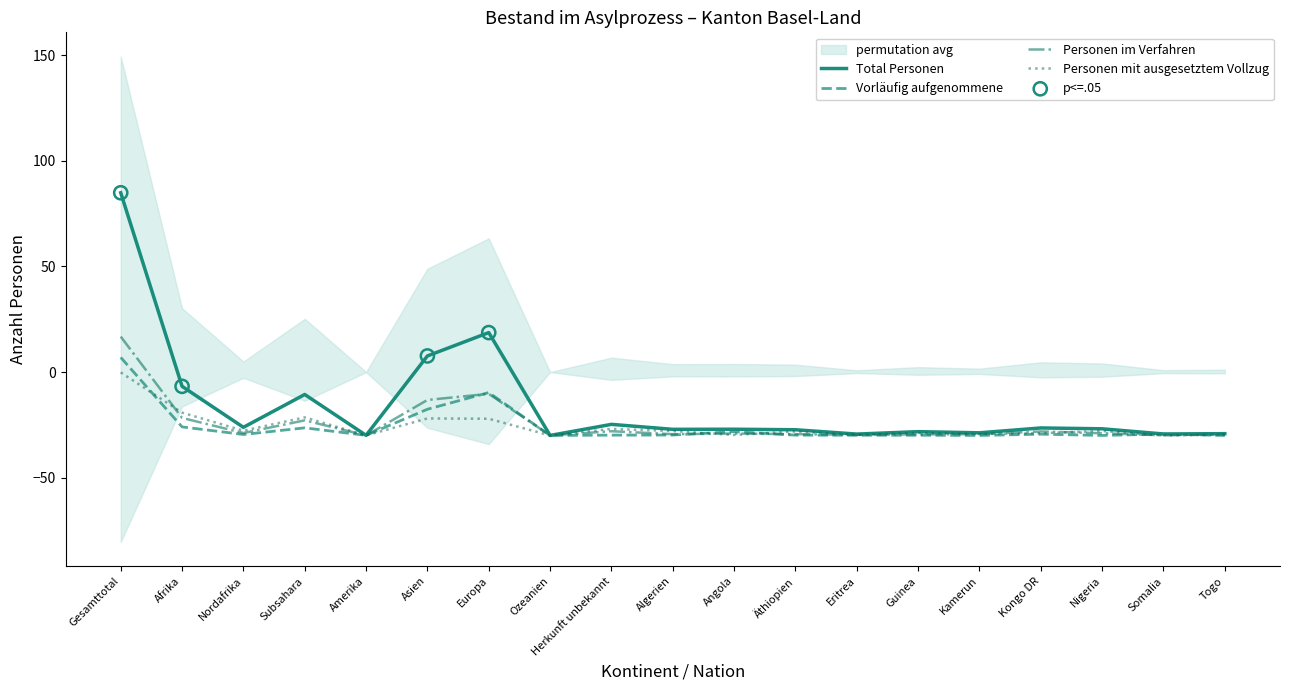

At how many categories does at least one series exceed 84?

1